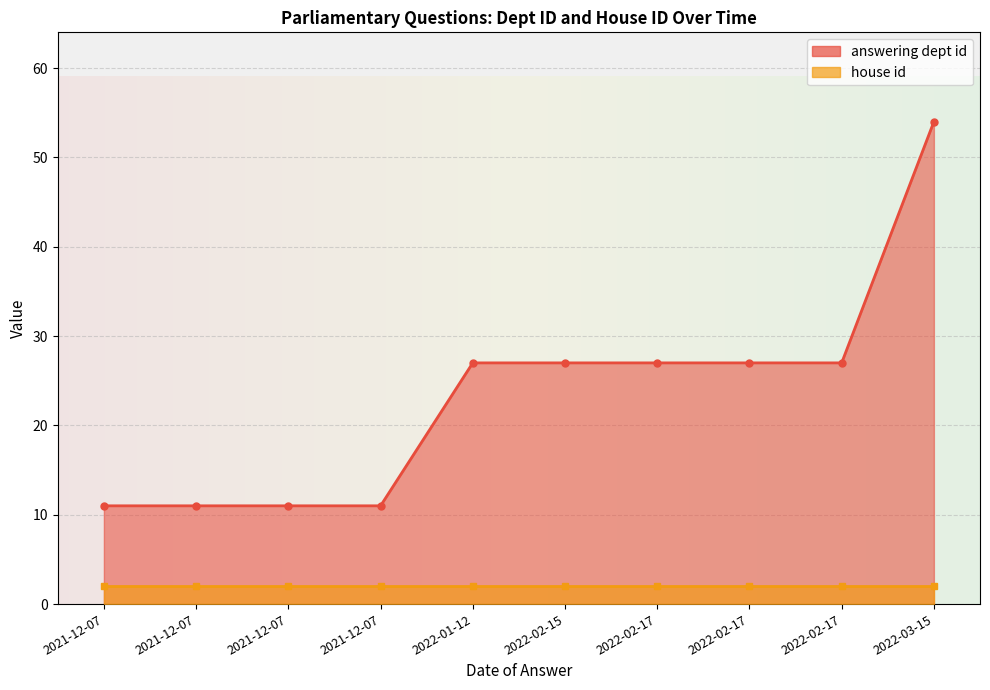

What is the minimum value shown in the chart?

2